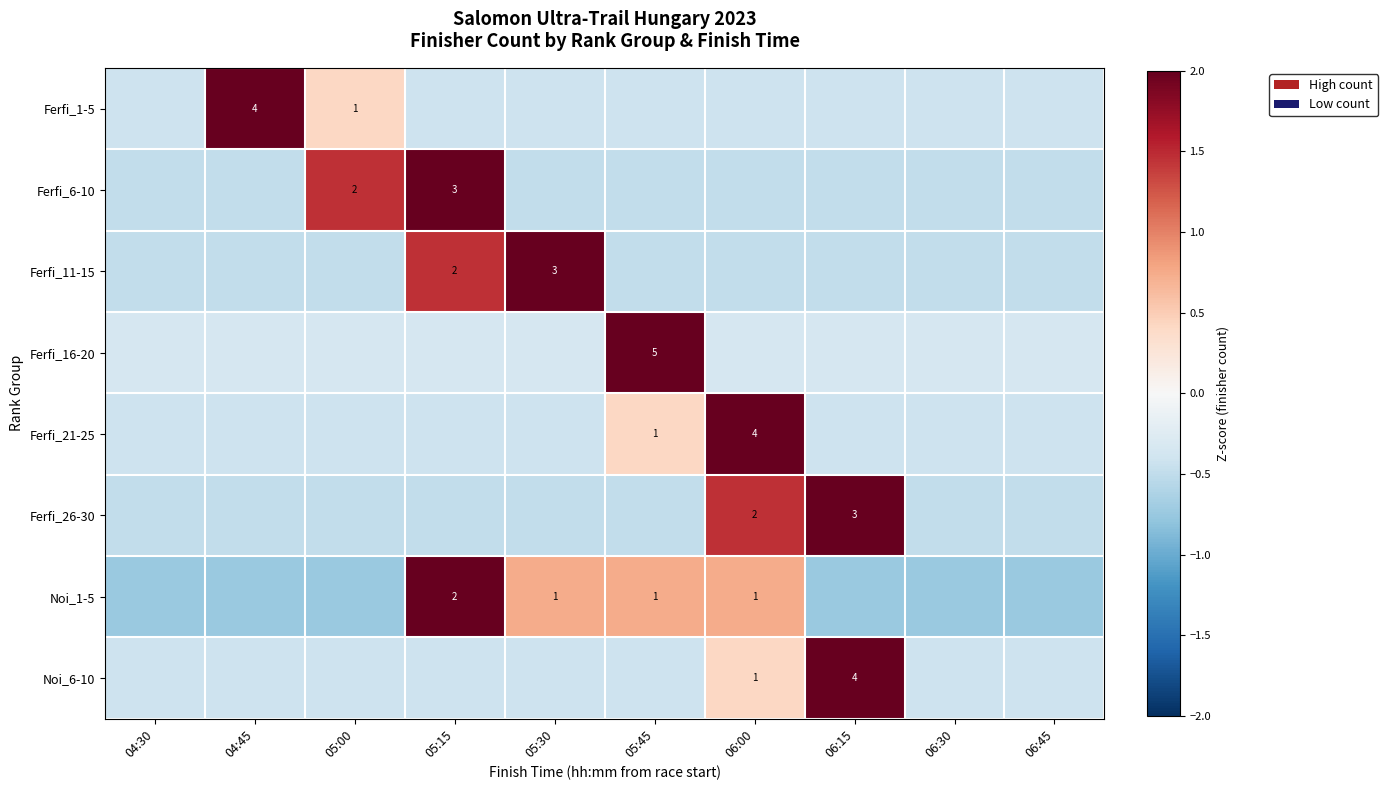

What value does the Ferfi_1-5 series have at 06:45?

-0.4